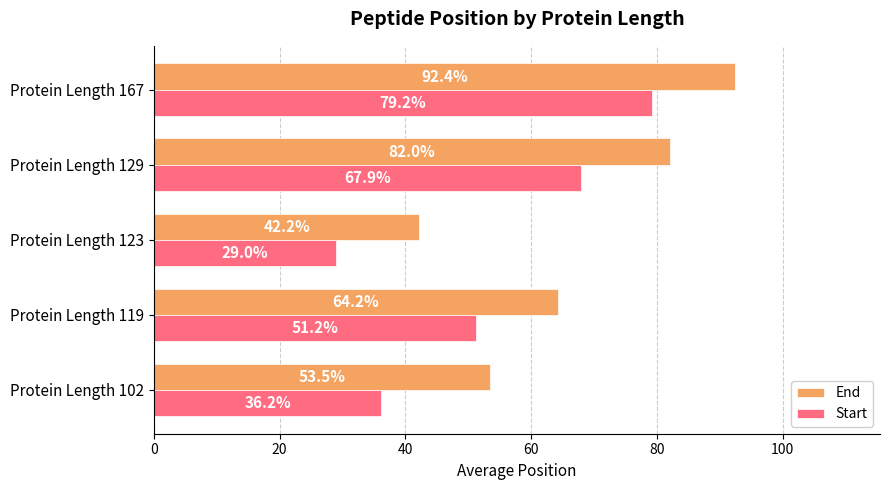

Between Protein Length 102 and Protein Length 119, which series saw the biggest shift?

Start